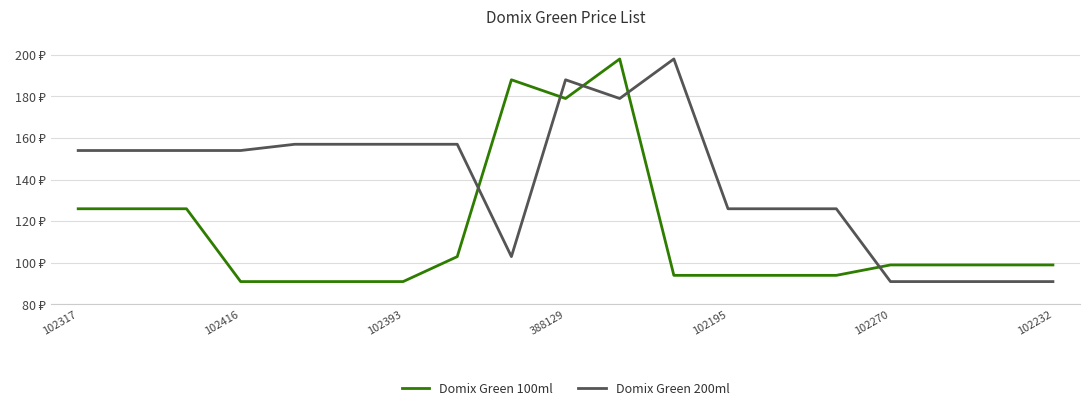

Where is the first local maximum for Domix Green 100ml?

8